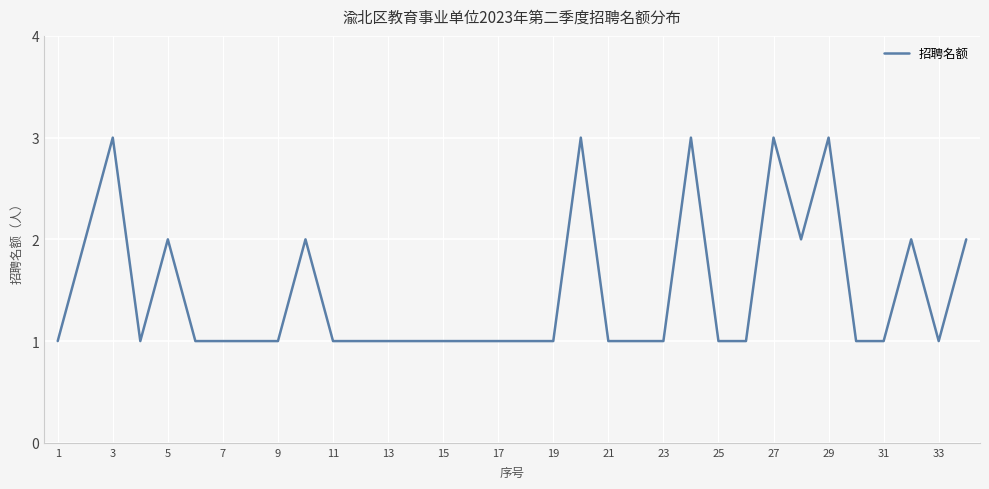

What is the maximum value shown in the chart?

3